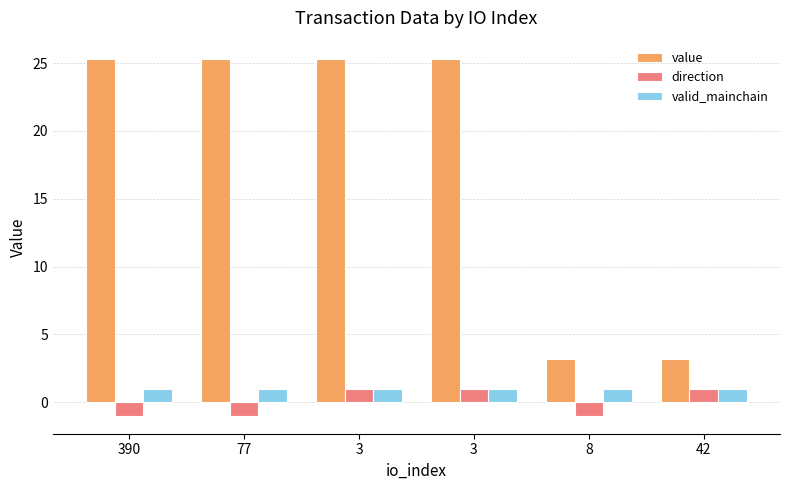

How many bars are there in each group?

3